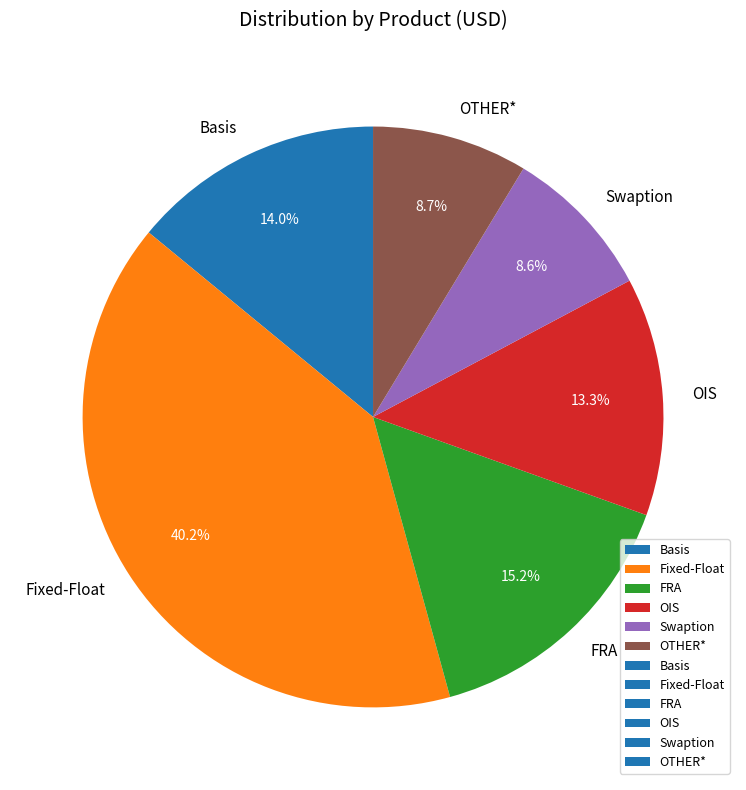

Which category has the biggest portion of the pie?

Fixed-Float